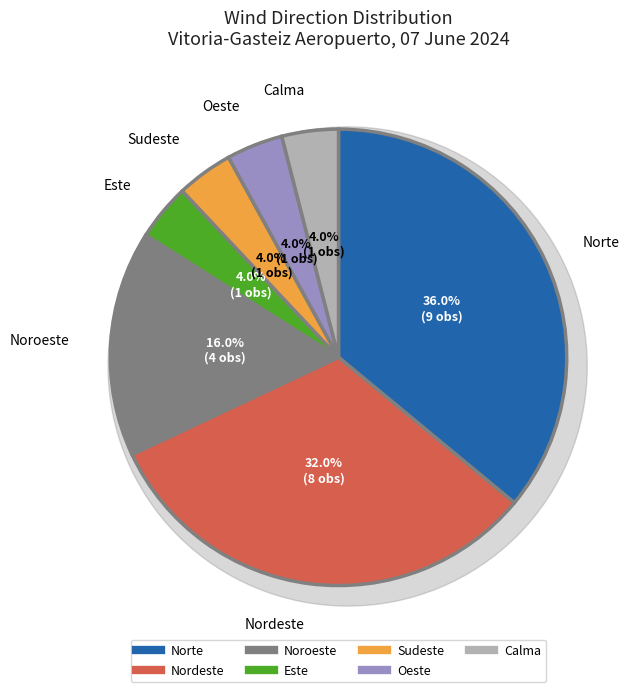

Is there any slice that represents more than half of the pie?

No